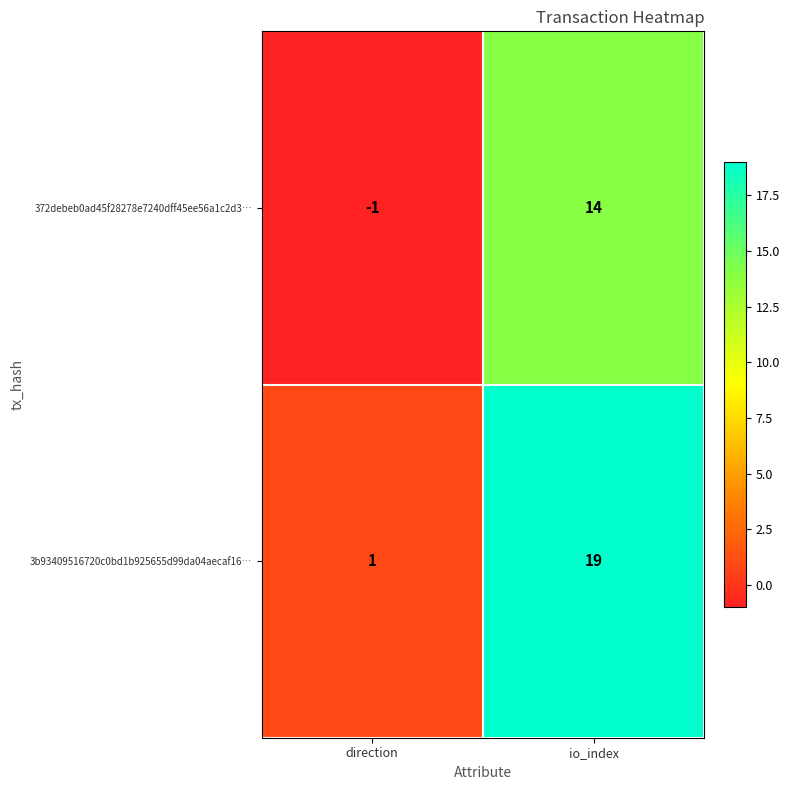

Count the number of categories in the chart.

2